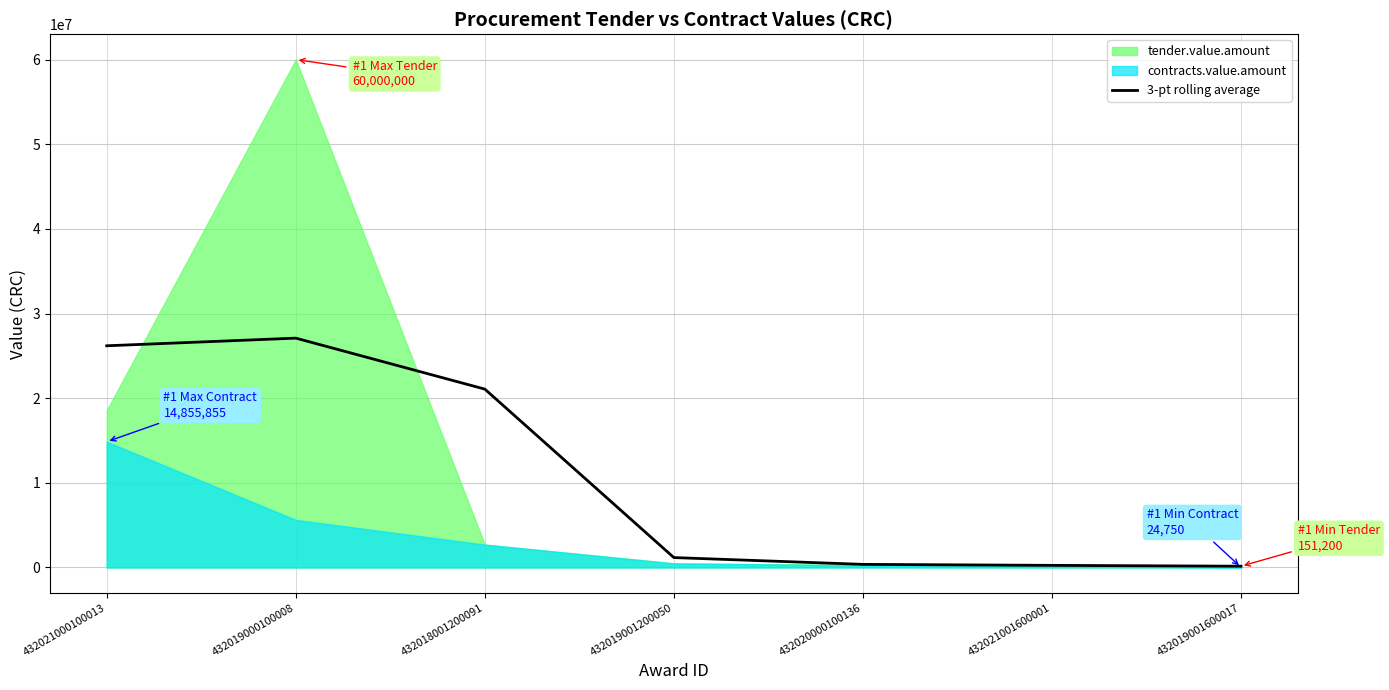

What is the maximum value for 3-pt rolling average?

27093002.4